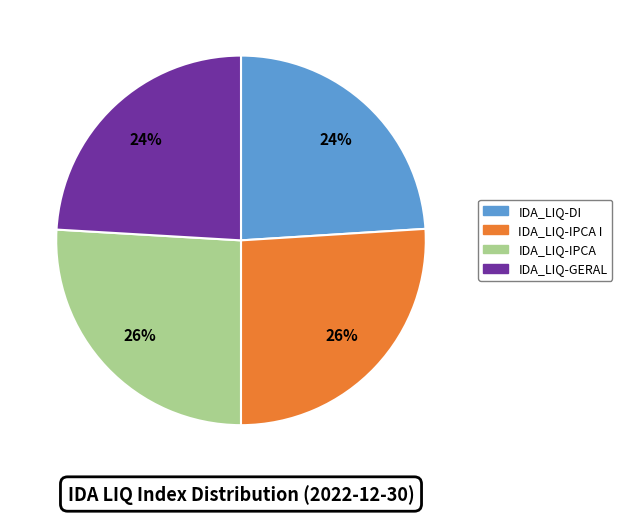

To the nearest percent, what is the average slice percentage?

25%